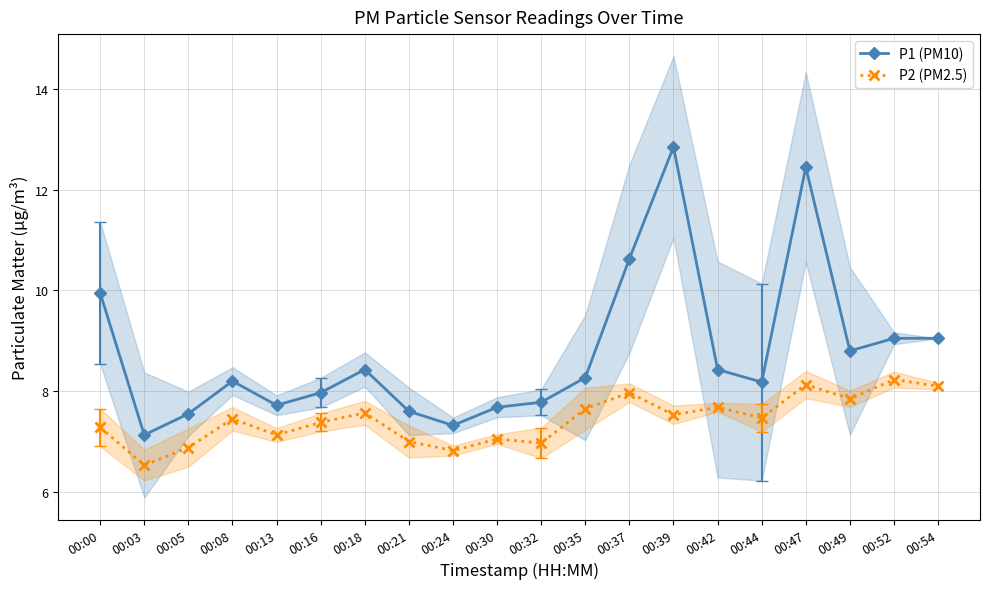

Is it true that P2 (PM2.5) equals 6.5 at 00:03?

True